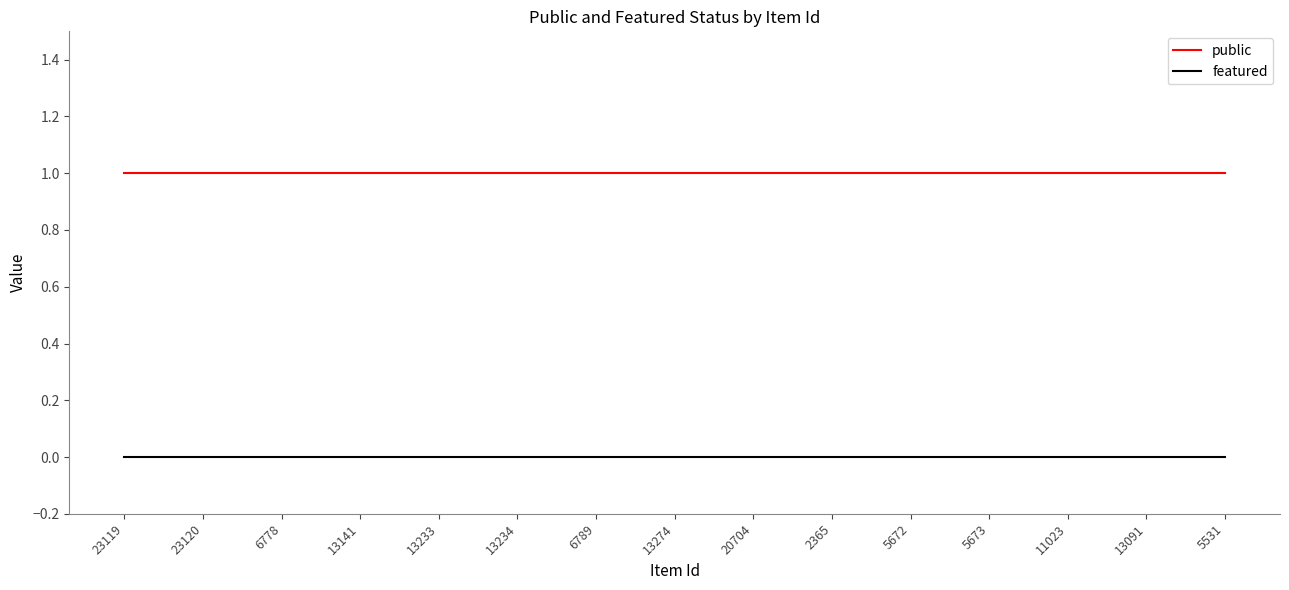

Which series has the largest total across all categories?

public